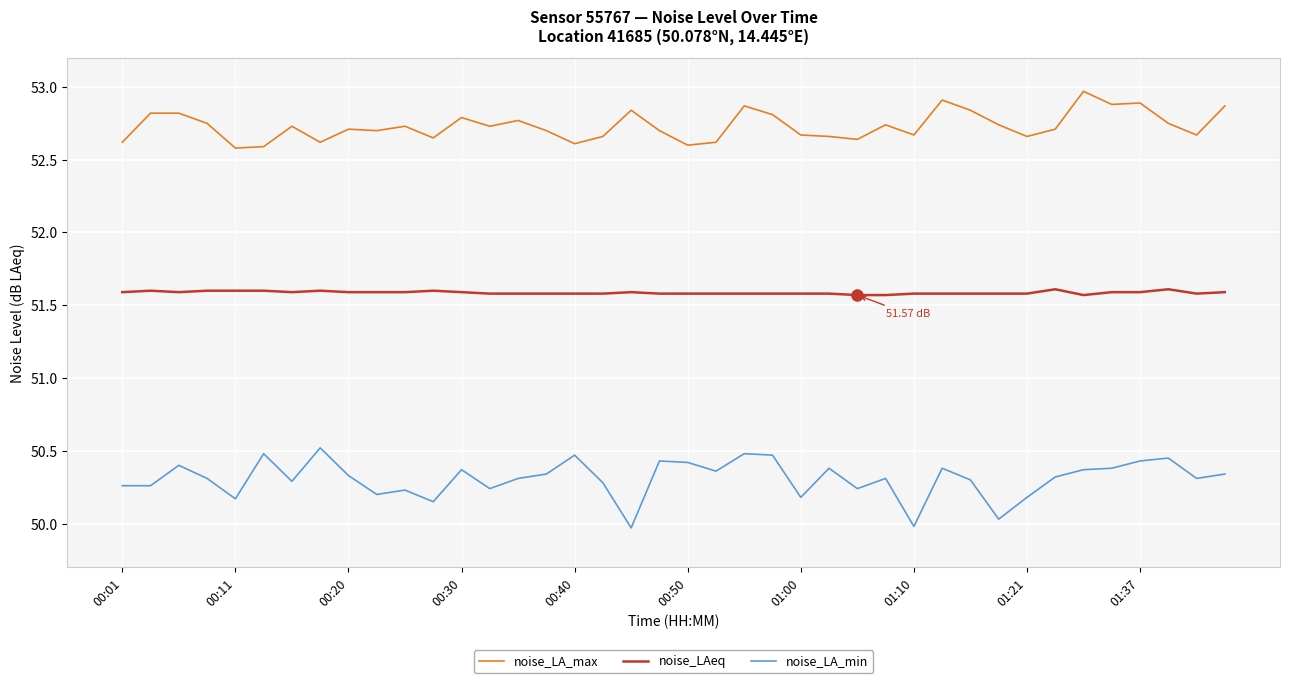

What is the minimum value for noise_LAeq?

51.6